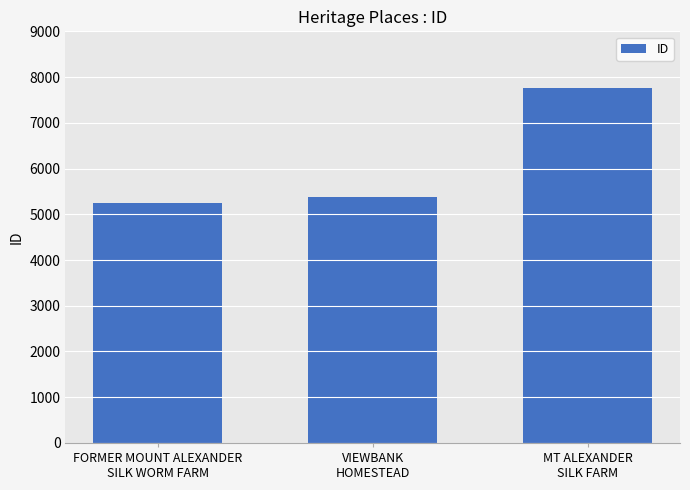

What is the difference between the maximum and second lowest values?

2389